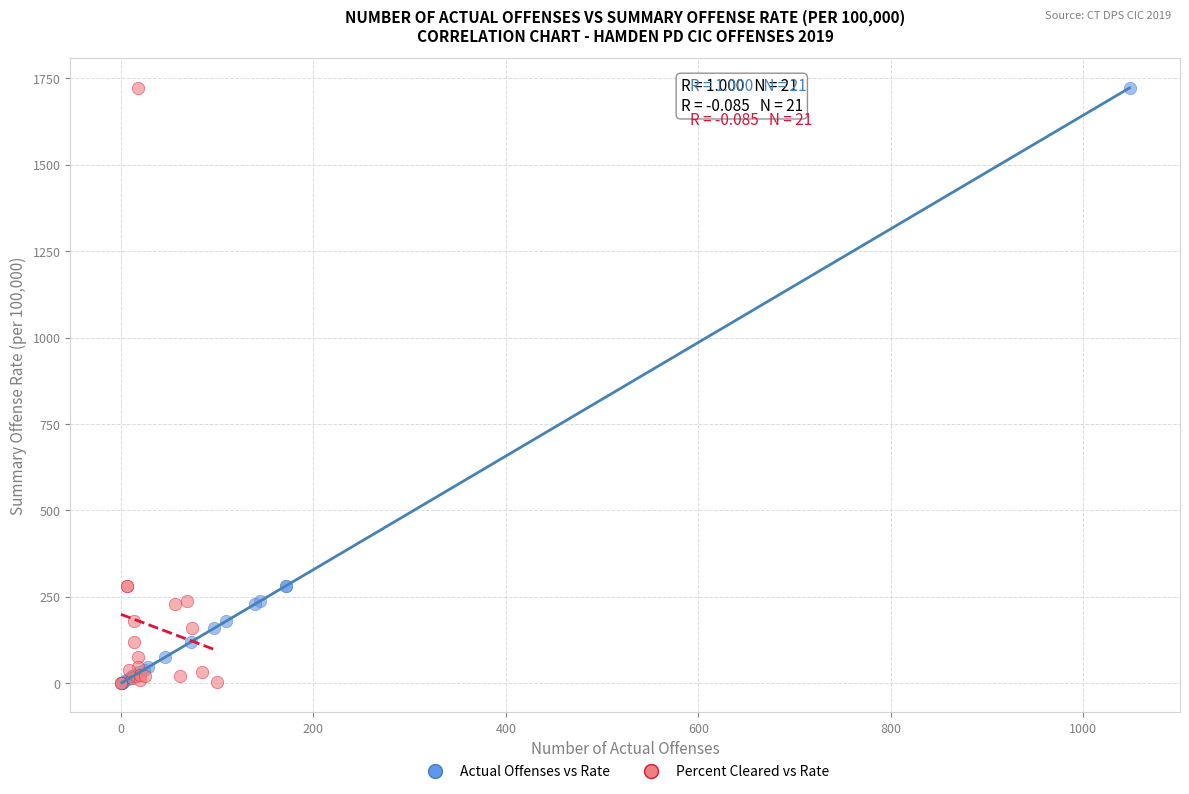

What are all the series names shown in the legend?

Actual Offenses vs Rate, Percent Cleared vs Rate